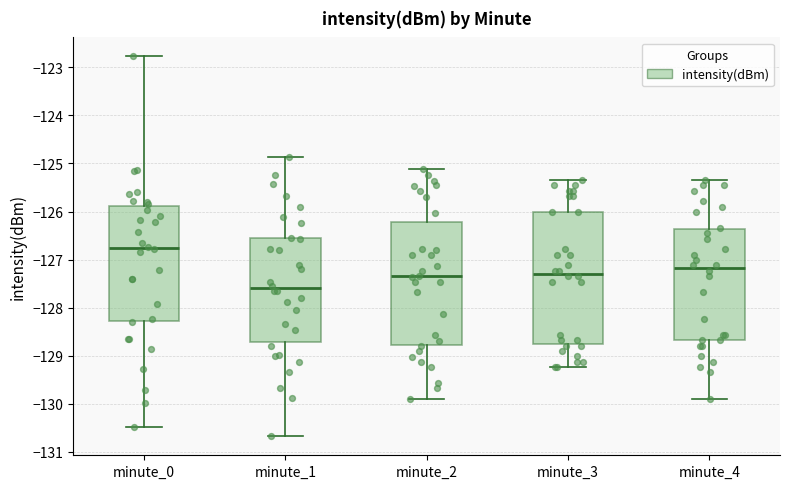

Which box is the tallest, from its lower edge to its upper edge?

minute_3